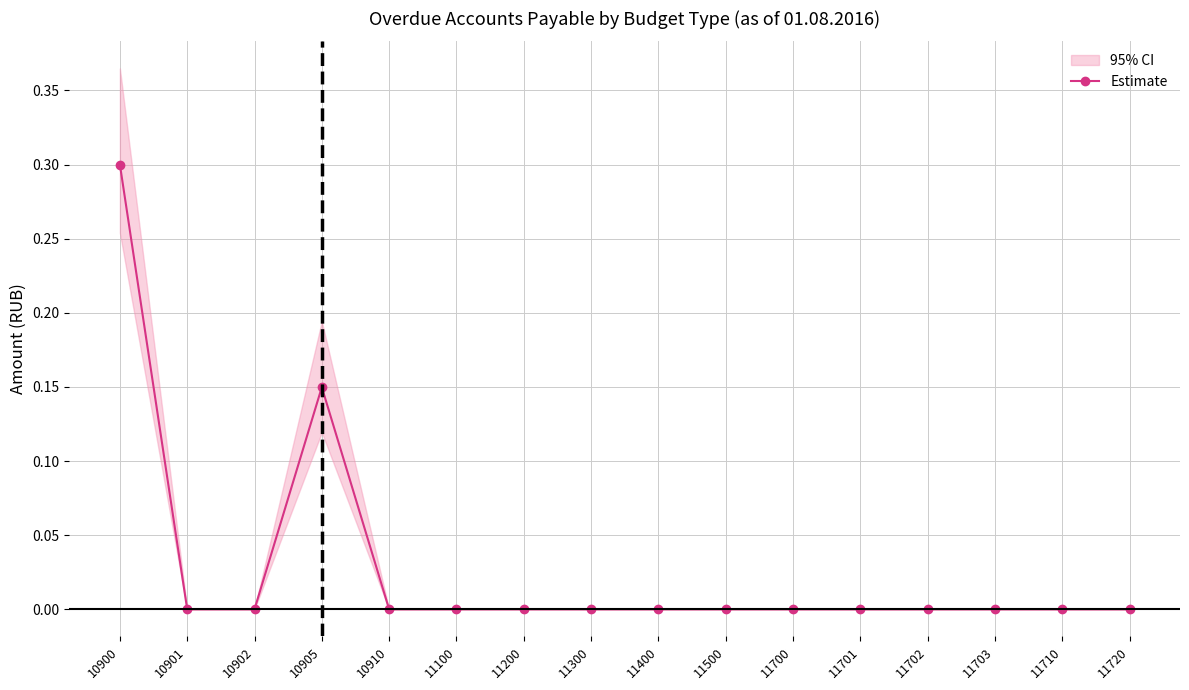

Is this an area chart (filled region under the line)?

No